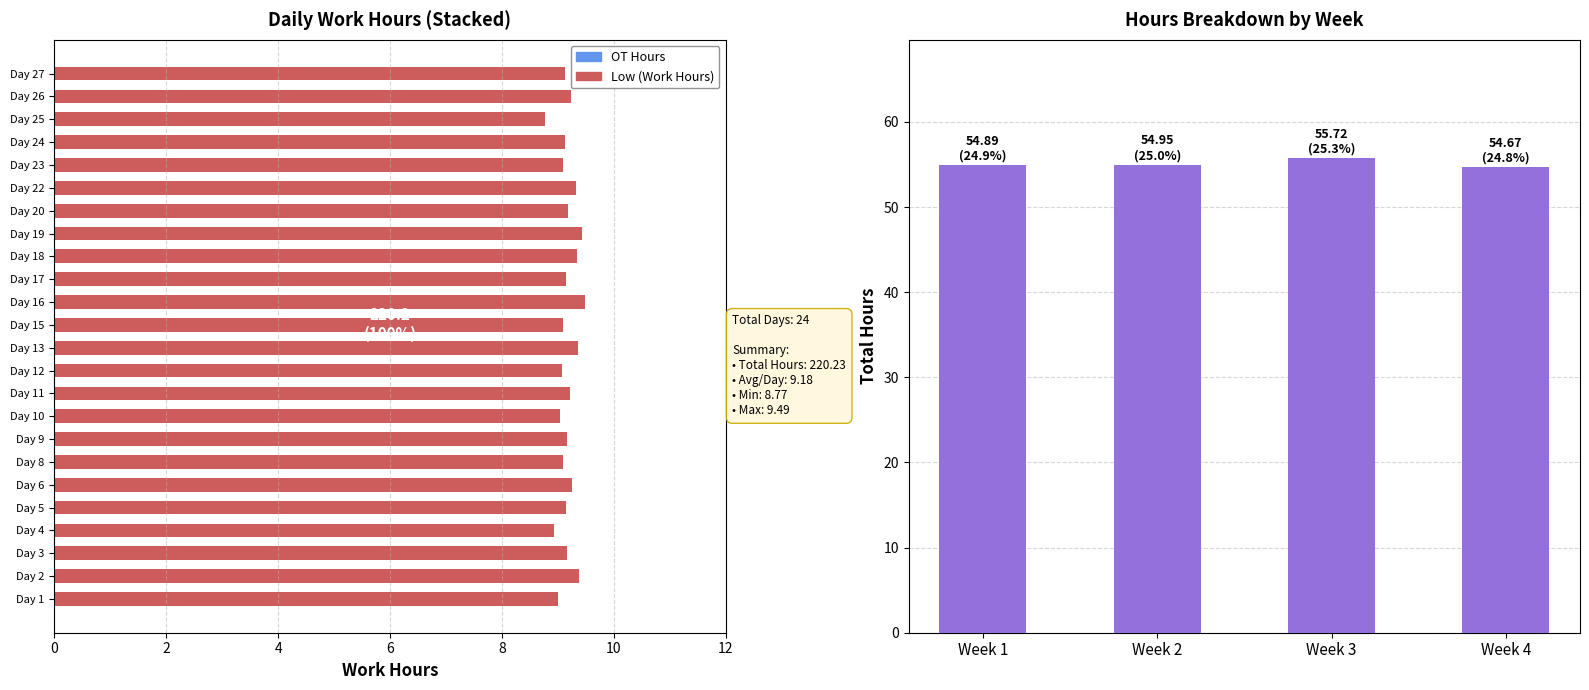

What is the difference between the maximum and second lowest values?

0.8